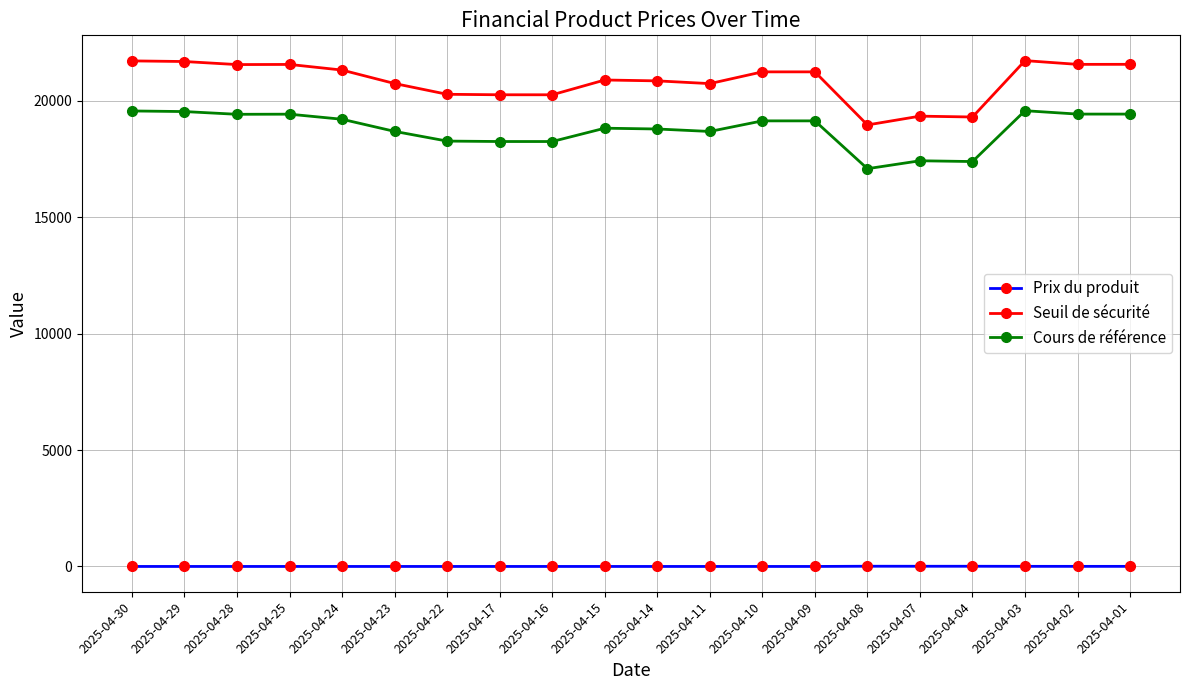

True or false: Seuil de sécurité has more than 1 interior local peaks.

True